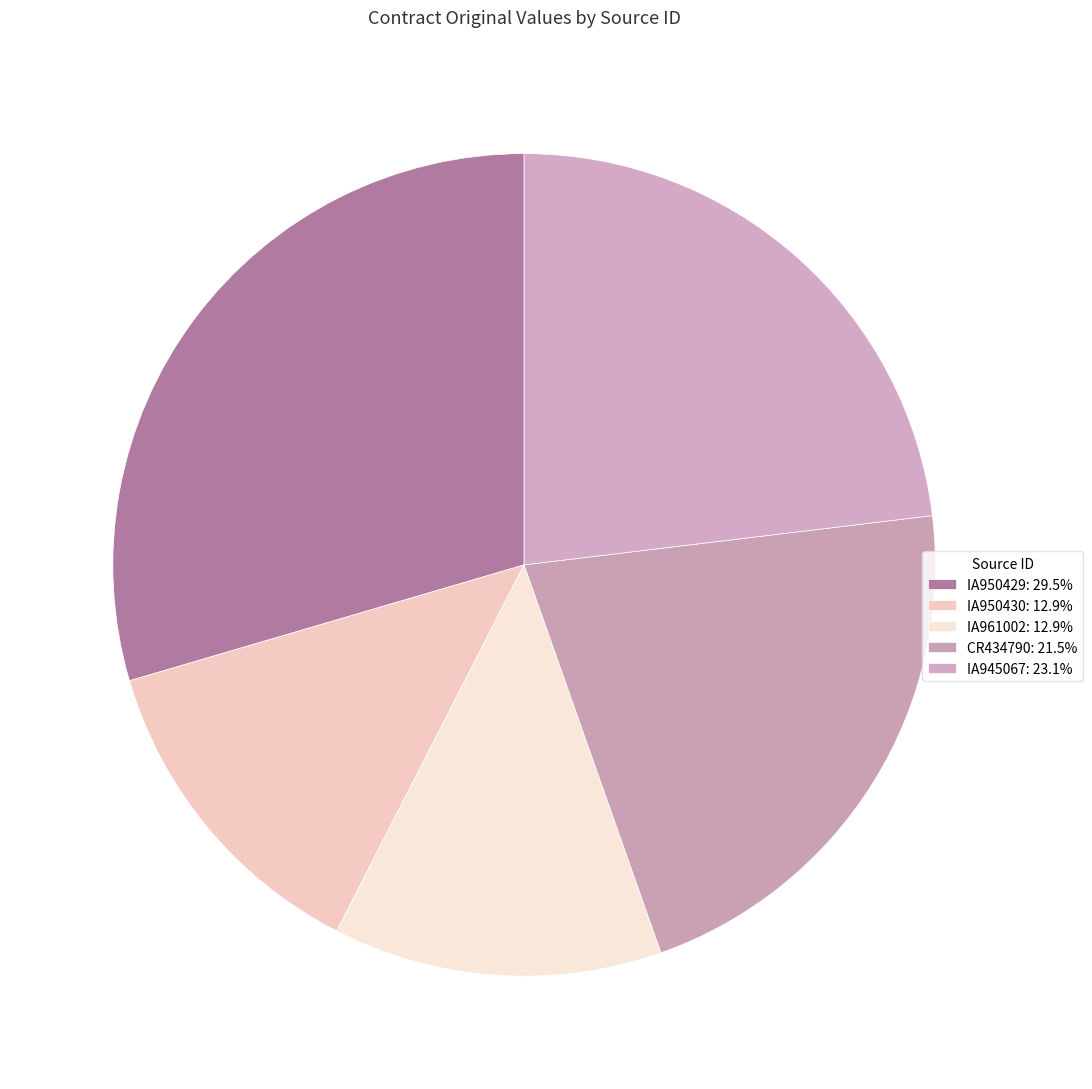

To the nearest percent, what percentage of the pie is IA961002?

13%